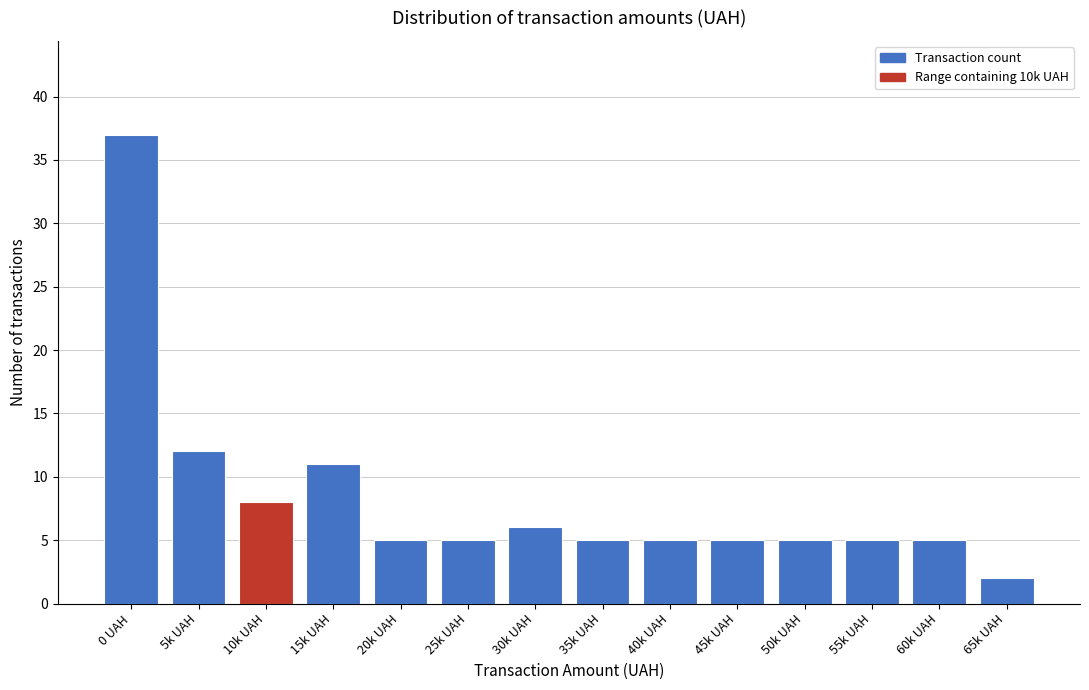

Reading left to right, transcribe all the data shown in this chart.

0 UAH=37	5k UAH=12	10k UAH=8	15k UAH=11	20k UAH=5	25k UAH=5	30k UAH=6	35k UAH=5	40k UAH=5	45k UAH=5	50k UAH=5	55k UAH=5	60k UAH=5	65k UAH=2